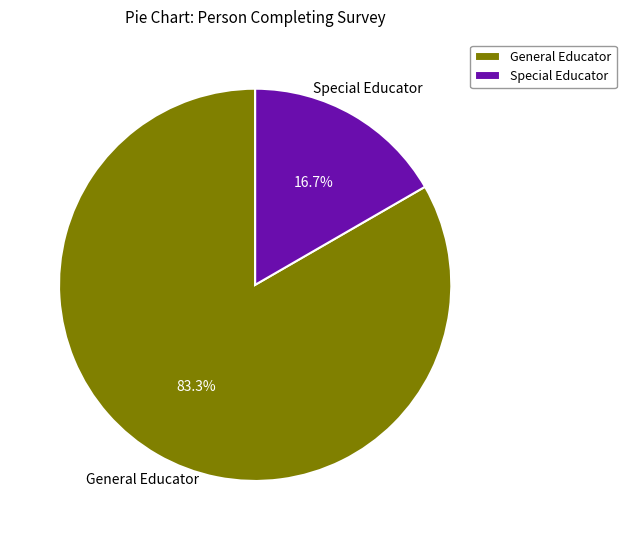

To the nearest percent, what is the difference between the largest and smallest slice percentages?

67%